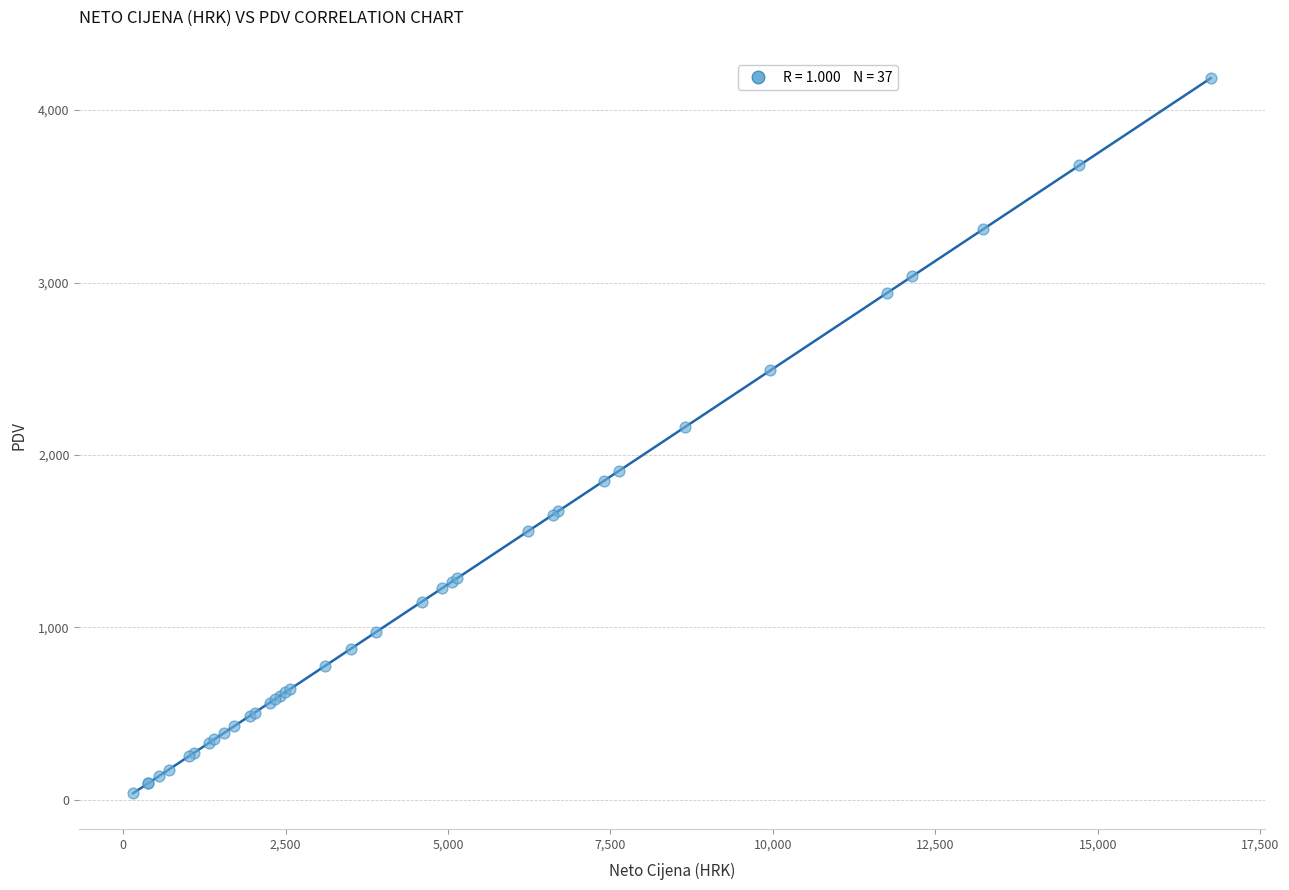

What Y value in the scatter plot is closest to 2112?

2160.7